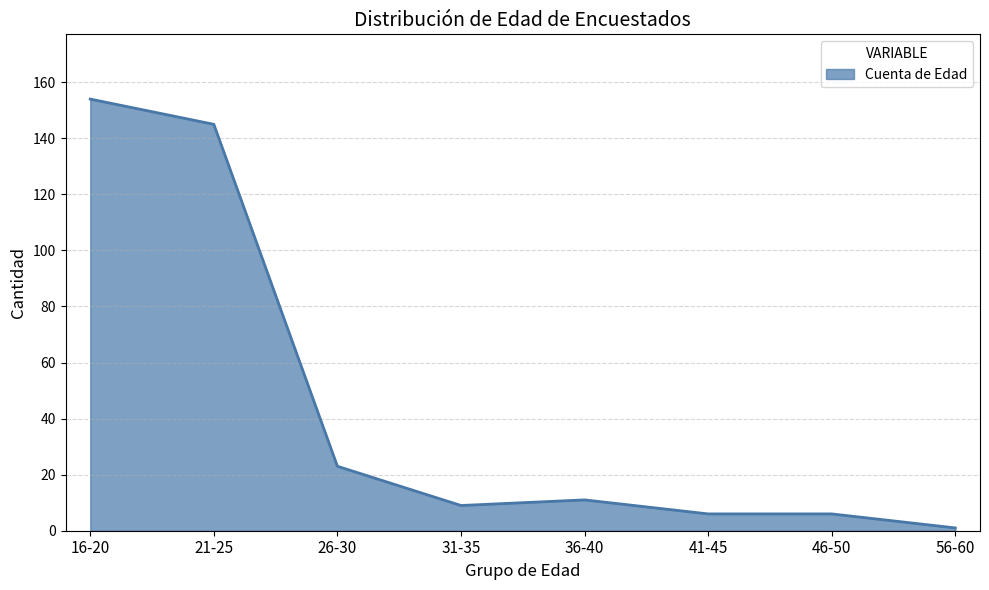

What is the minimum value shown in the chart?

1